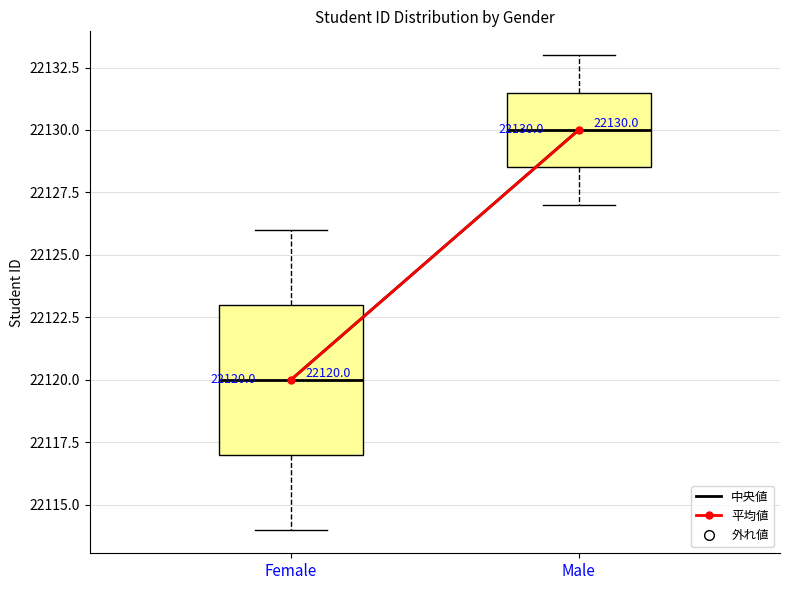

Which box's median line is the highest?

Male